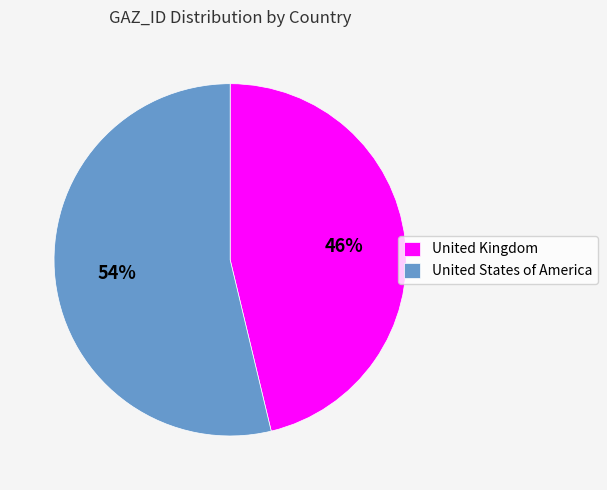

Which slice is the smallest?

United Kingdom